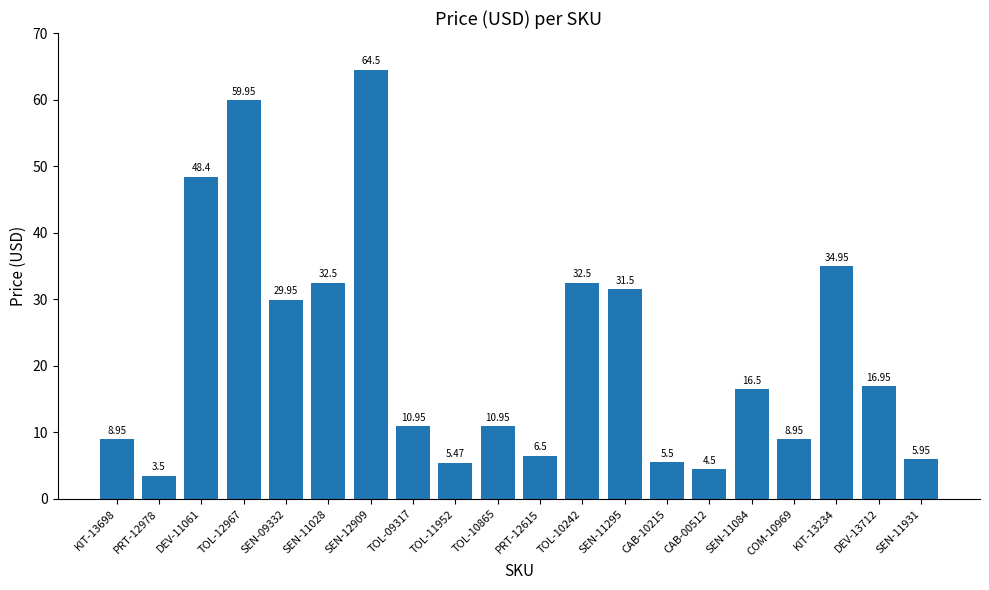

Which has a higher value, CAB-00512 or TOL-10242?

TOL-10242